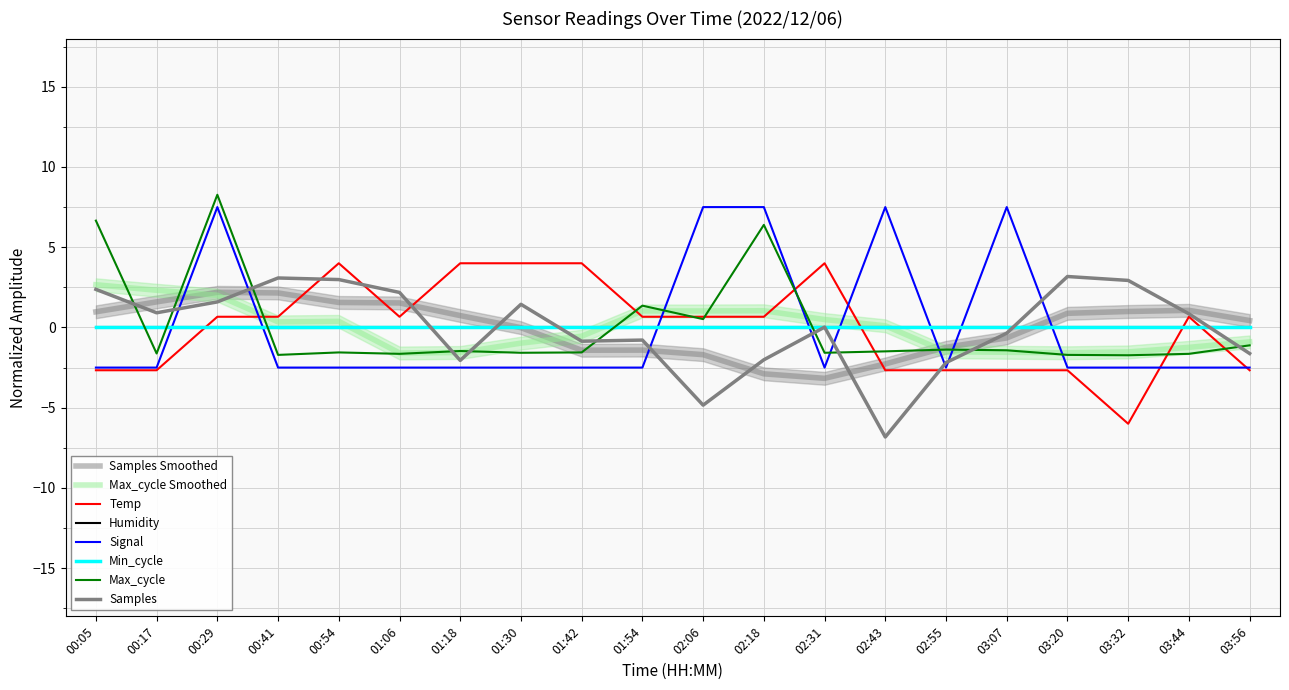

Reading right to left, transcribe all the data shown in this chart.

Temp: 03:56=-2.7	03:44=0.7	03:32=-6.0	03:20=-2.7	03:07=-2.7	02:55=-2.7	02:43=-2.7	02:31=4.0	02:18=0.7	02:06=0.7	01:54=0.7	01:42=4.0	01:30=4.0	01:18=4.0	01:06=0.7	00:54=4.0	00:41=0.7	00:29=0.7	00:17=-2.7	00:05=-2.7
Signal: 03:56=-2.5	03:44=-2.5	03:32=-2.5	03:20=-2.5	03:07=7.5	02:55=-2.5	02:43=7.5	02:31=-2.5	02:18=7.5	02:06=7.5	01:54=-2.5	01:42=-2.5	01:30=-2.5	01:18=-2.5	01:06=-2.5	00:54=-2.5	00:41=-2.5	00:29=7.5	00:17=-2.5	00:05=-2.5
Max_cycle: 03:56=-1.1	03:44=-1.6	03:32=-1.7	03:20=-1.7	03:07=-1.4	02:55=-1.4	02:43=-1.5	02:31=-1.6	02:18=6.4	02:06=0.5	01:54=1.4	01:42=-1.6	01:30=-1.6	01:18=-1.5	01:06=-1.6	00:54=-1.6	00:41=-1.7	00:29=8.3	00:17=-1.6	00:05=6.7
Samples: 03:56=-1.6	03:44=0.8	03:32=2.9	03:20=3.2	03:07=-0.4	02:55=-2.2	02:43=-6.8	02:31=0.0	02:18=-2.0	02:06=-4.8	01:54=-0.8	01:42=-0.9	01:30=1.4	01:18=-2.1	01:06=2.2	00:54=3.0	00:41=3.1	00:29=1.6	00:17=0.9	00:05=2.4